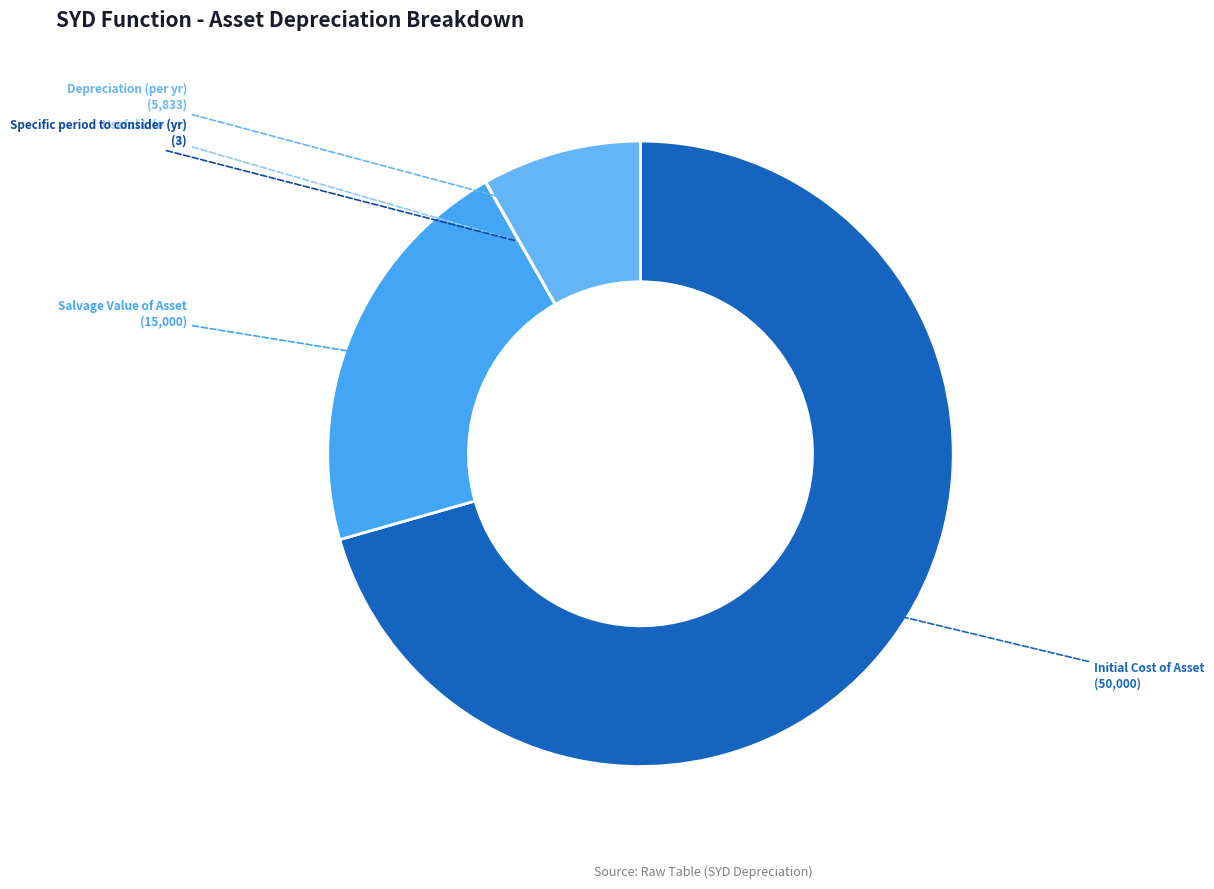

What is the majority slice?

Initial Cost of Asset